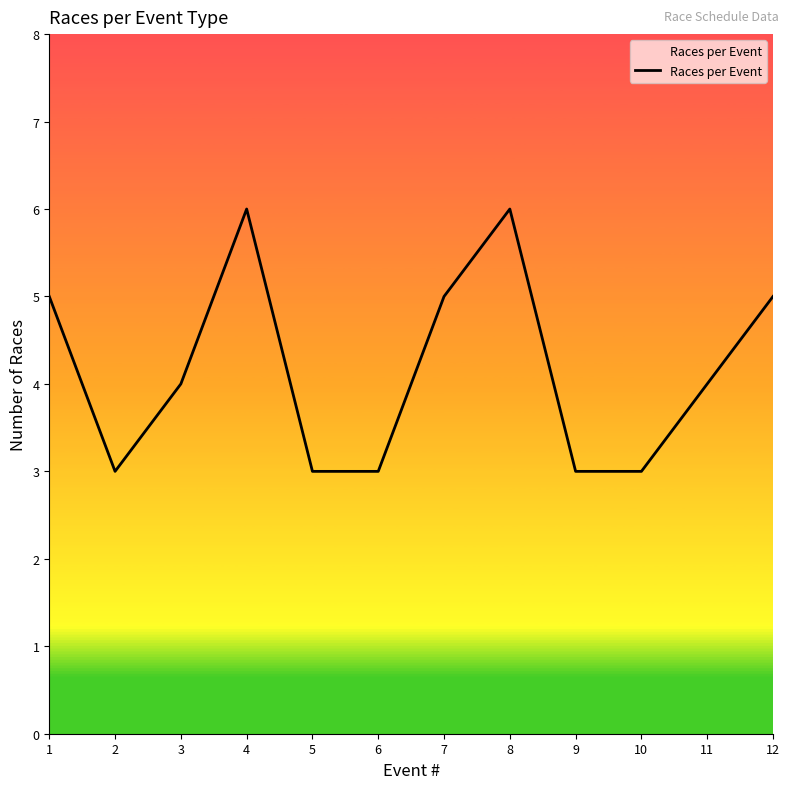

The chart shows a value of 3 at 9. True or false?

True